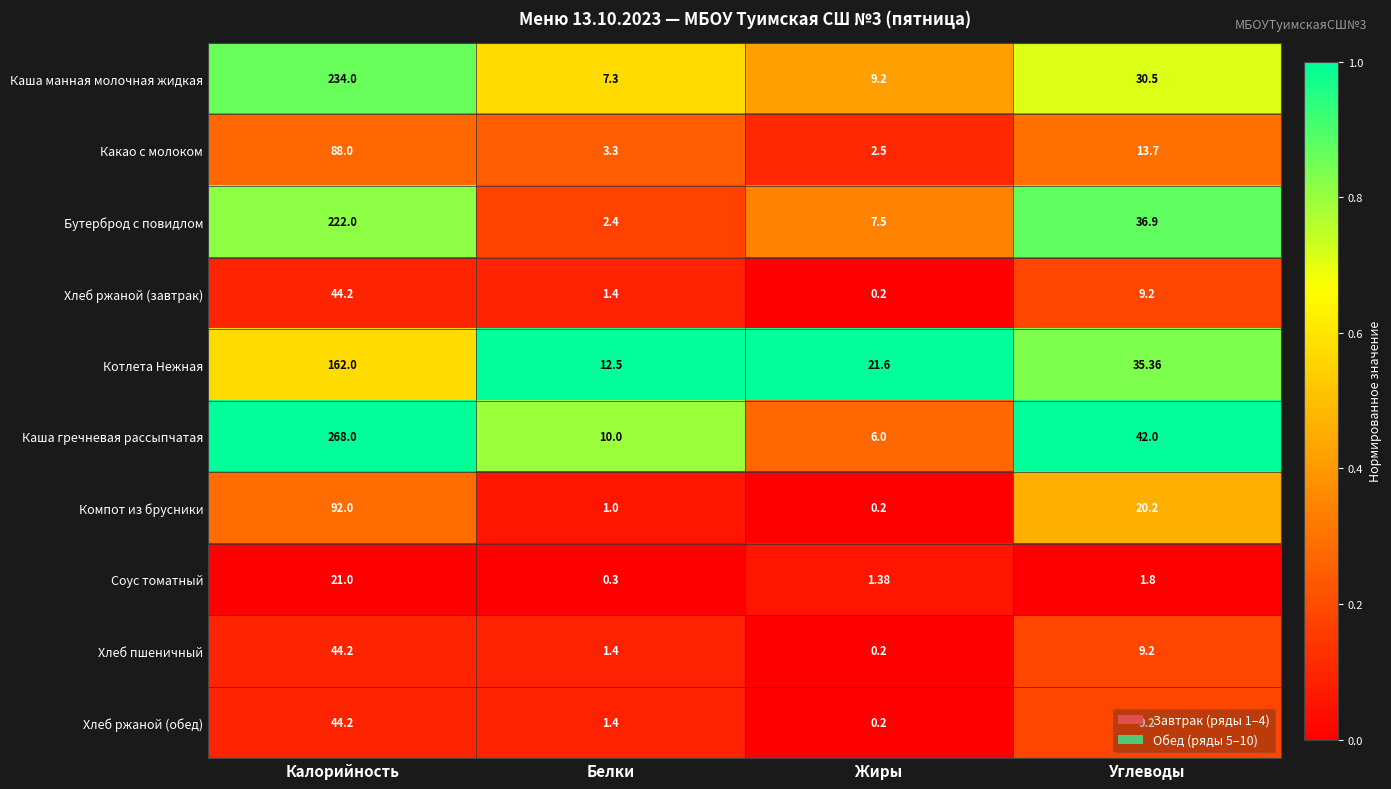

What is the difference between the highest and lowest values at Жиры?

21.4